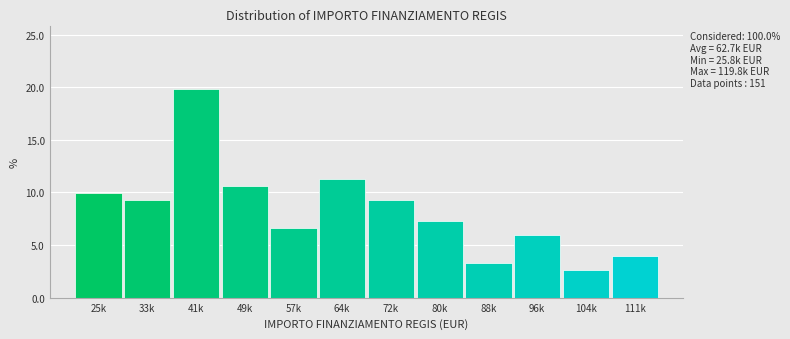

Reading left to right, extract all data points from this chart.

25k=9.9	33k=9.3	41k=19.9	49k=10.6	57k=6.6	64k=11.3	72k=9.3	80k=7.3	88k=3.3	96k=6.0	104k=2.6	111k=4.0